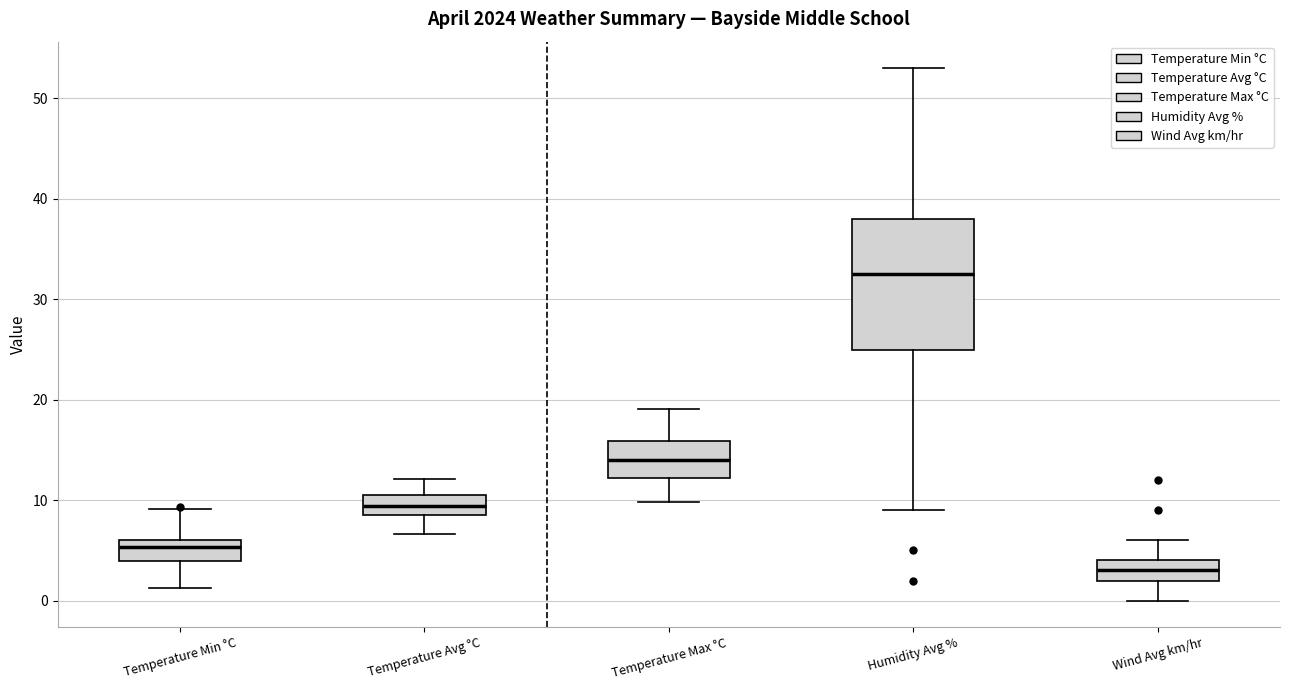

Reading left to right, read every box against the y-axis: the position of its median line, the range the box covers, and the ends of its whiskers. The values are not printed on the chart, so give them approximately, as read against the axis.

Temperature Min °C: median 5, box 4 to 6, whiskers 1 to 9
Temperature Avg °C: median 9 (inside the box), box 9 to 11, whiskers 7 to 12
Temperature Max °C: median 14, box 12 to 16, whiskers 10 to 19
Humidity Avg %: median 33, box 25 to 38, whiskers 9 to 53
Wind Avg km/hr: median 3, box 2 to 4, whiskers 0 to 6